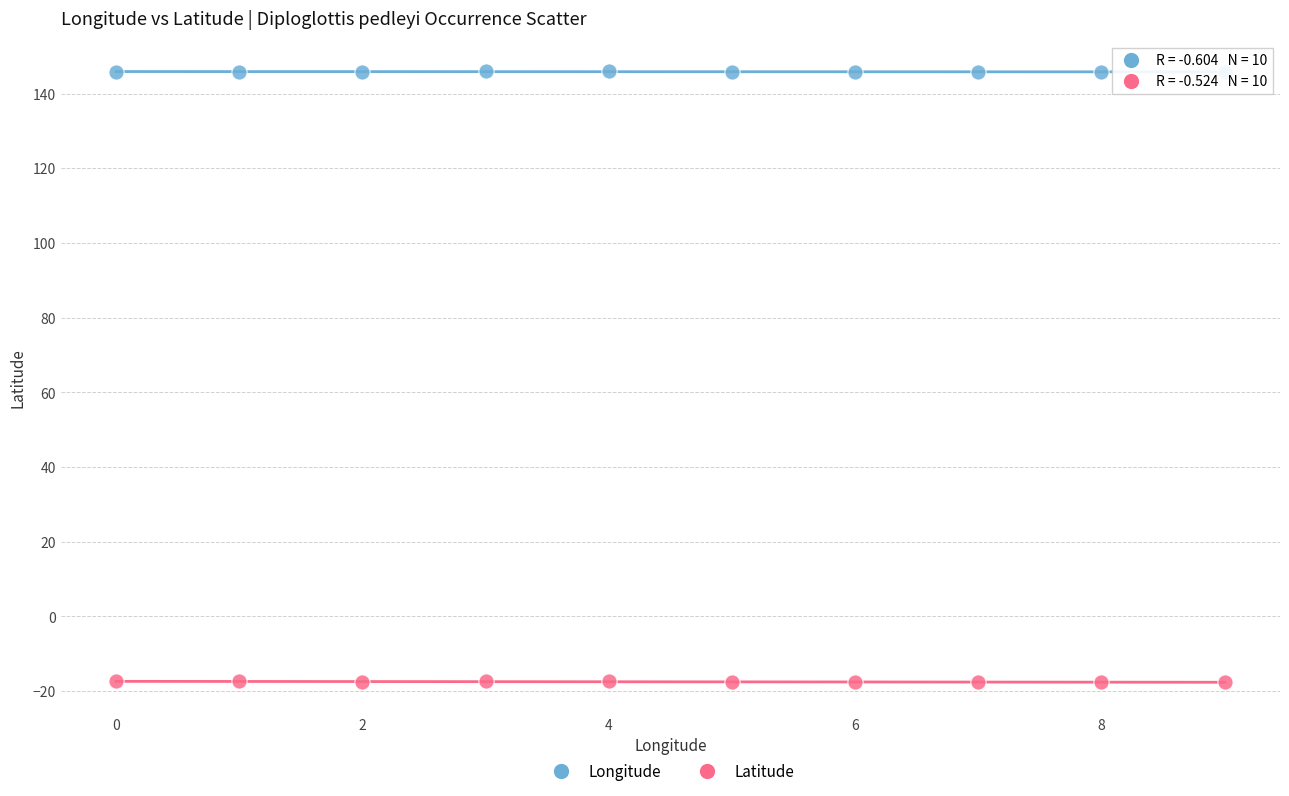

Which series has the widest spread of Y values?

Latitude